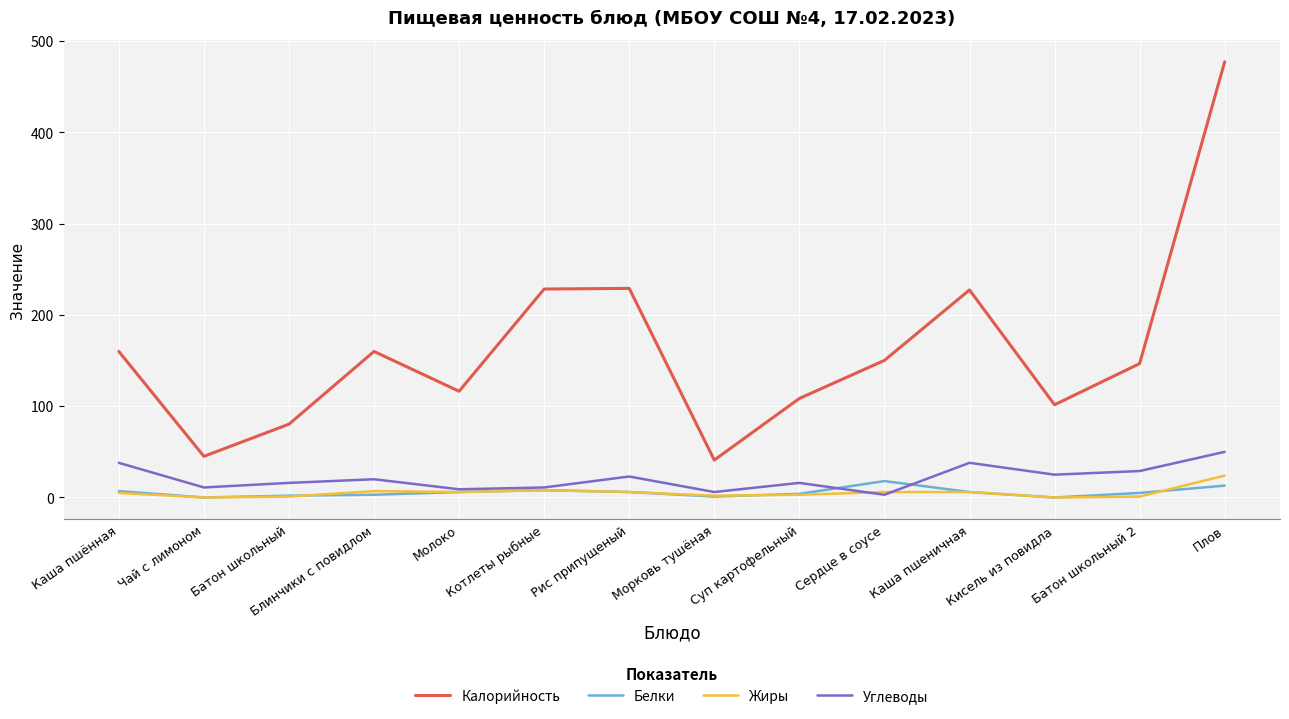

True or false: Углеводы has a value of 16.0 at Суп картофельный.

True